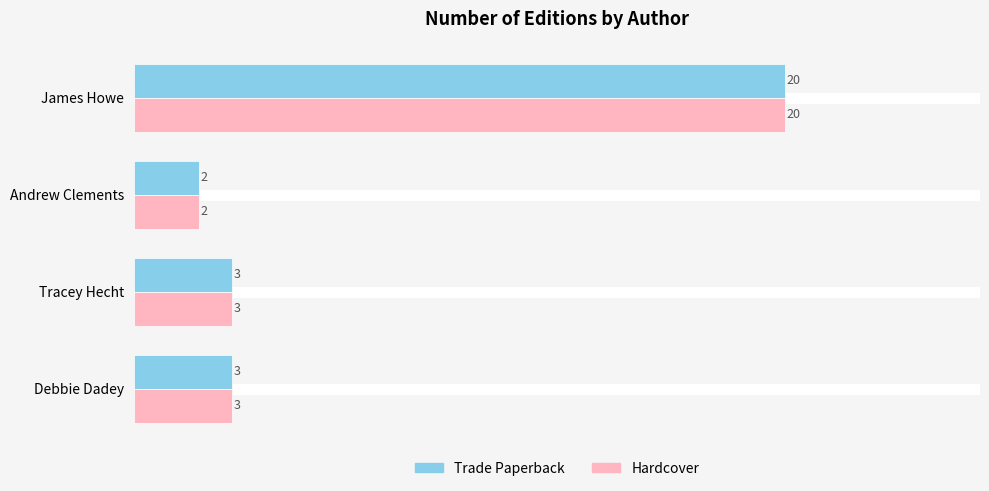

What is the total value across all series at Andrew Clements?

4